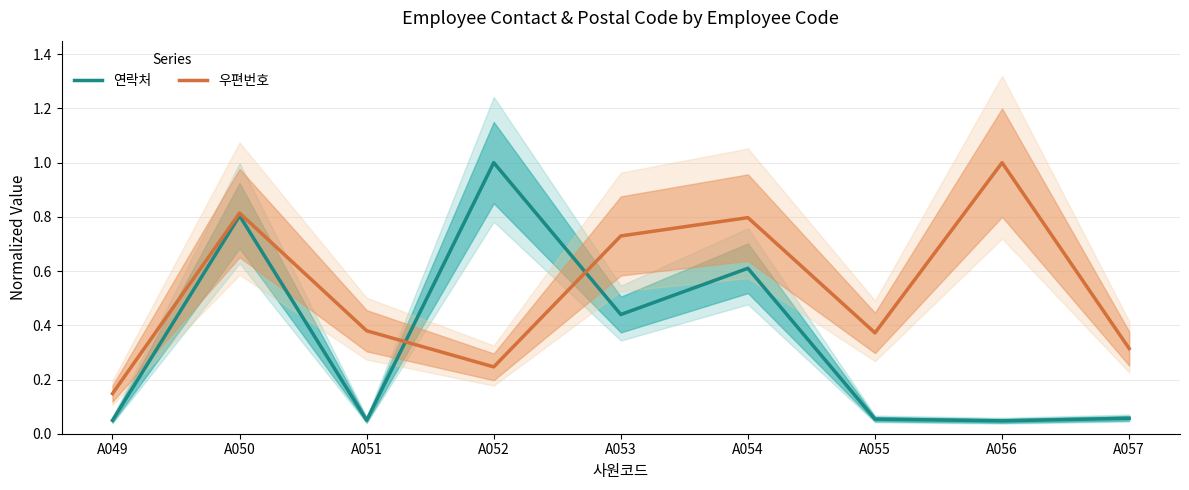

Rank the categories by 우편번호 value from lowest to highest.

A049, A052, A057, A055, A051, A053, A054, A050, A056